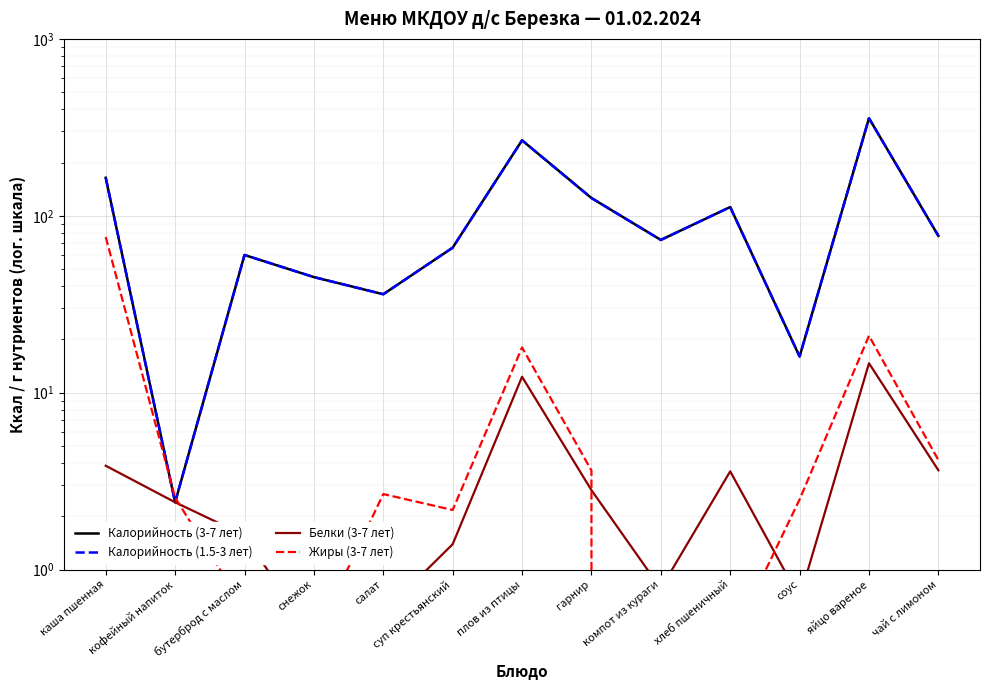

True or false: Белки (3-7 лет) has more than 0 interior local peaks.

True